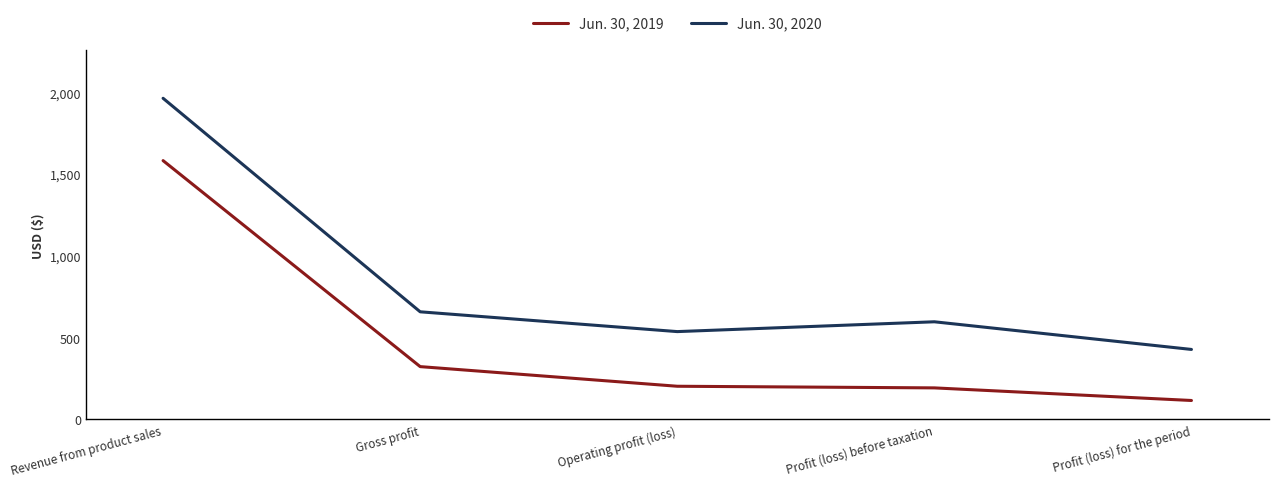

Where is Jun. 30, 2020 nearest to the value 1195?

Gross profit